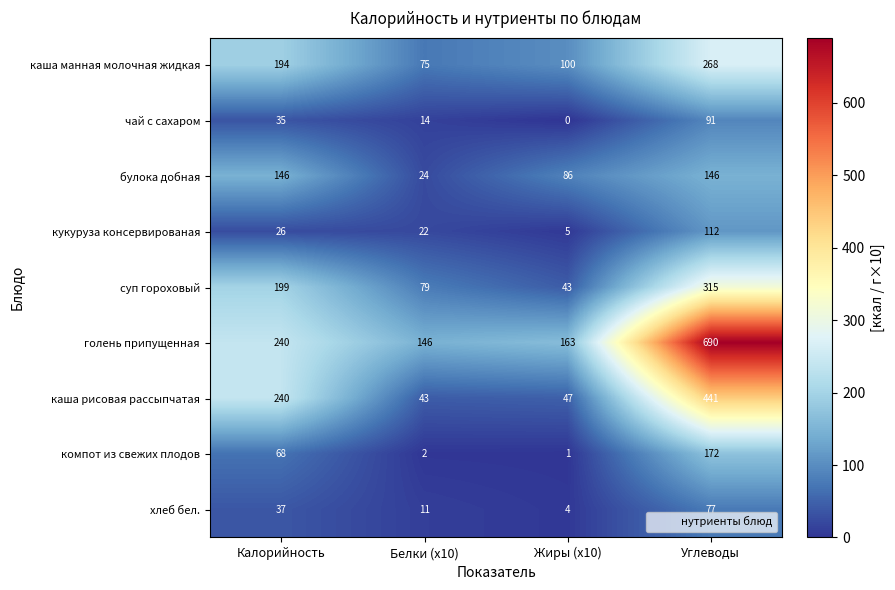

At how many categories does at least one series exceed 149?

3